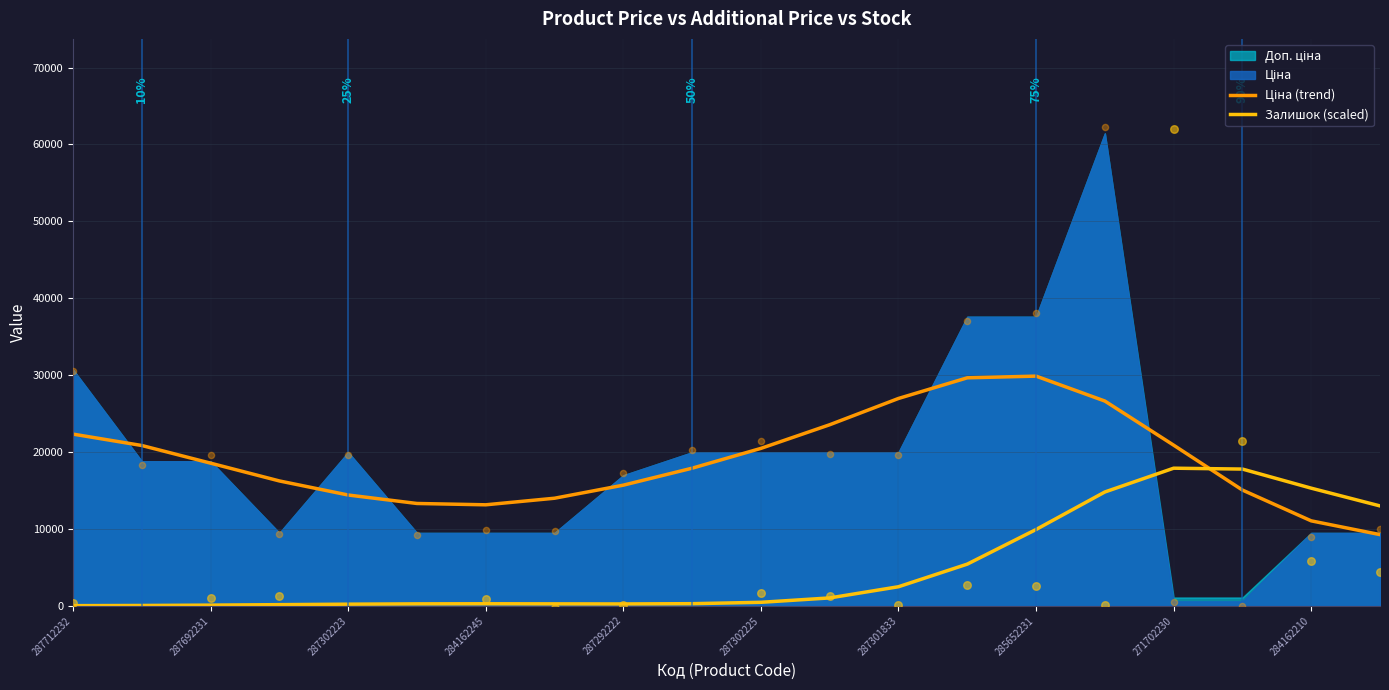

What is the maximum value for Залишок (scaled)?

17896.6